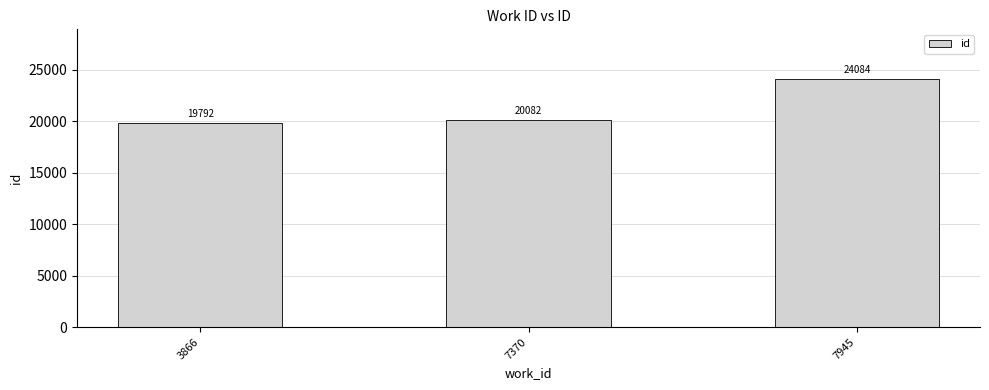

At which label is the value closest to 21938?

7370